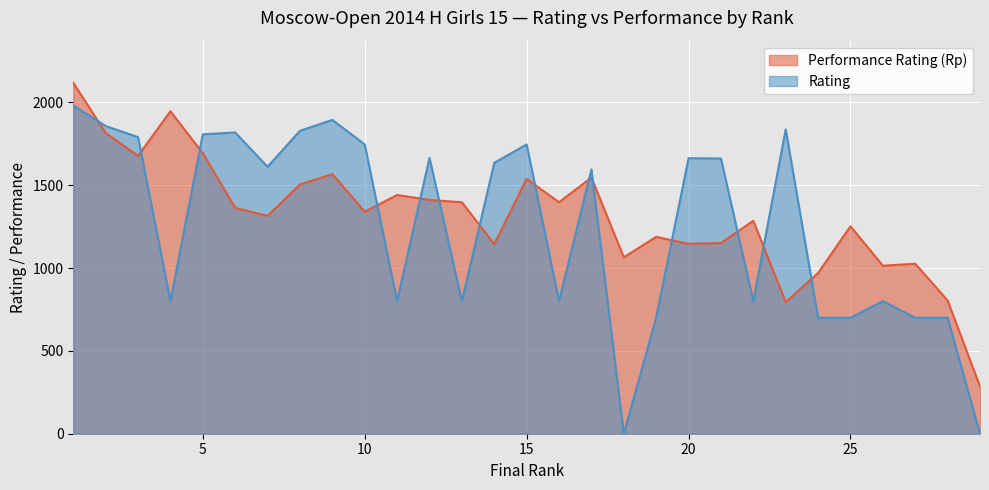

At which label does Rating reach its minimum?

18